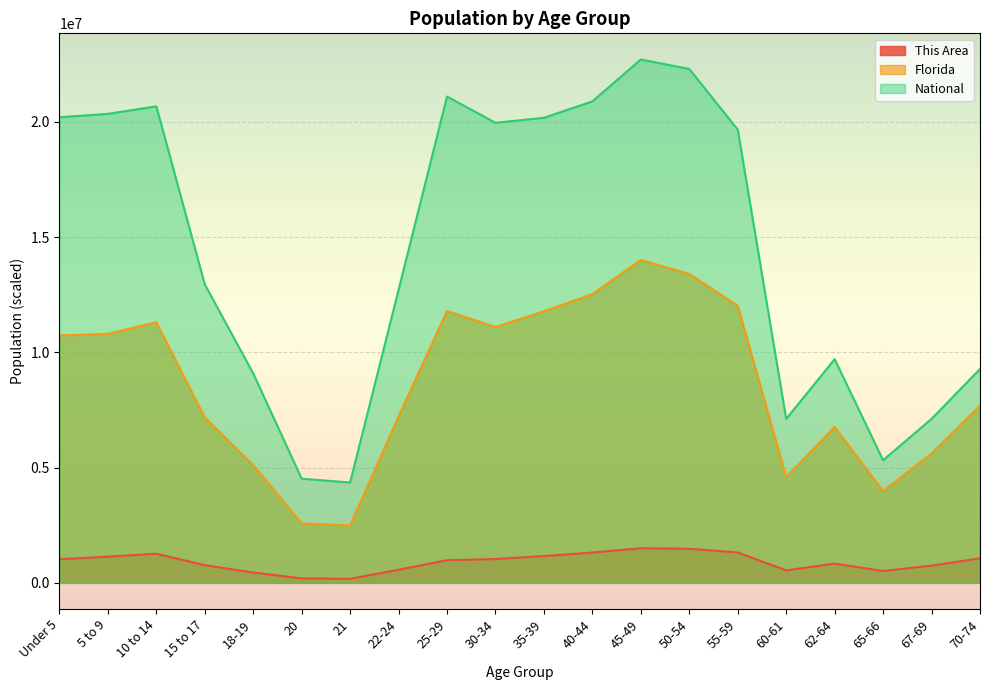

What is the greatest value displayed?

22708591